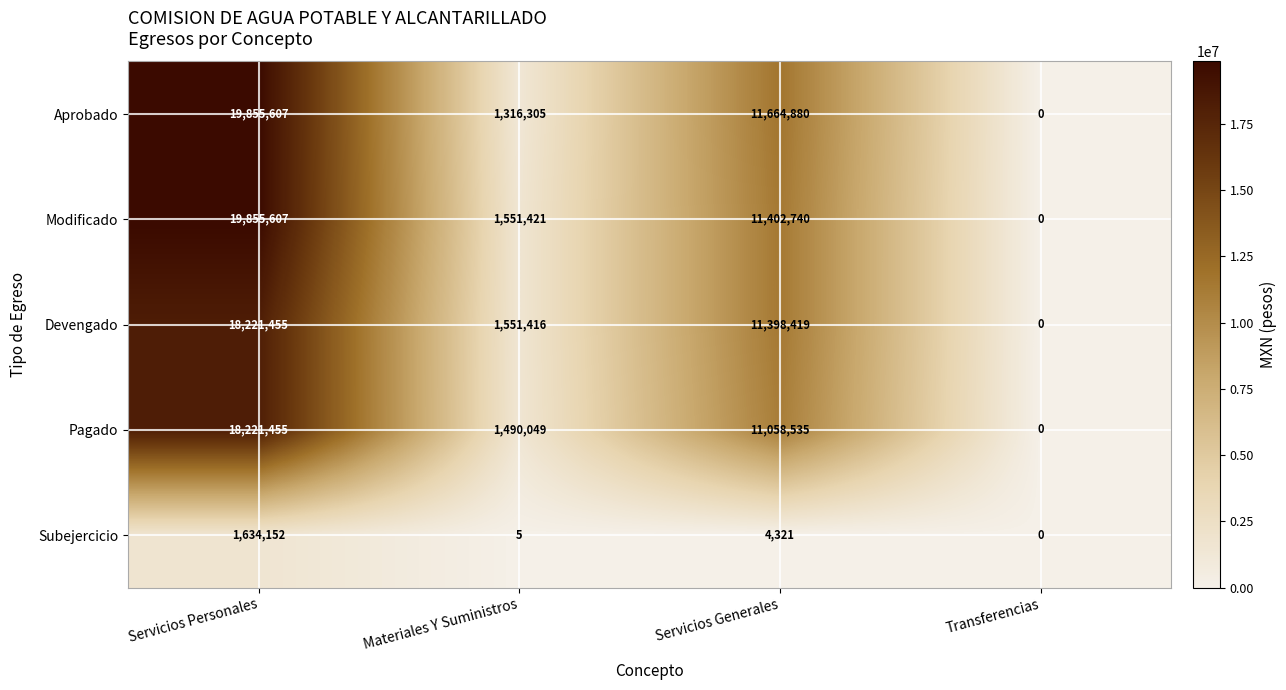

At Servicios Generales, list the series in order from largest to smallest.

Aprobado, Modificado, Devengado, Pagado, Subejercicio